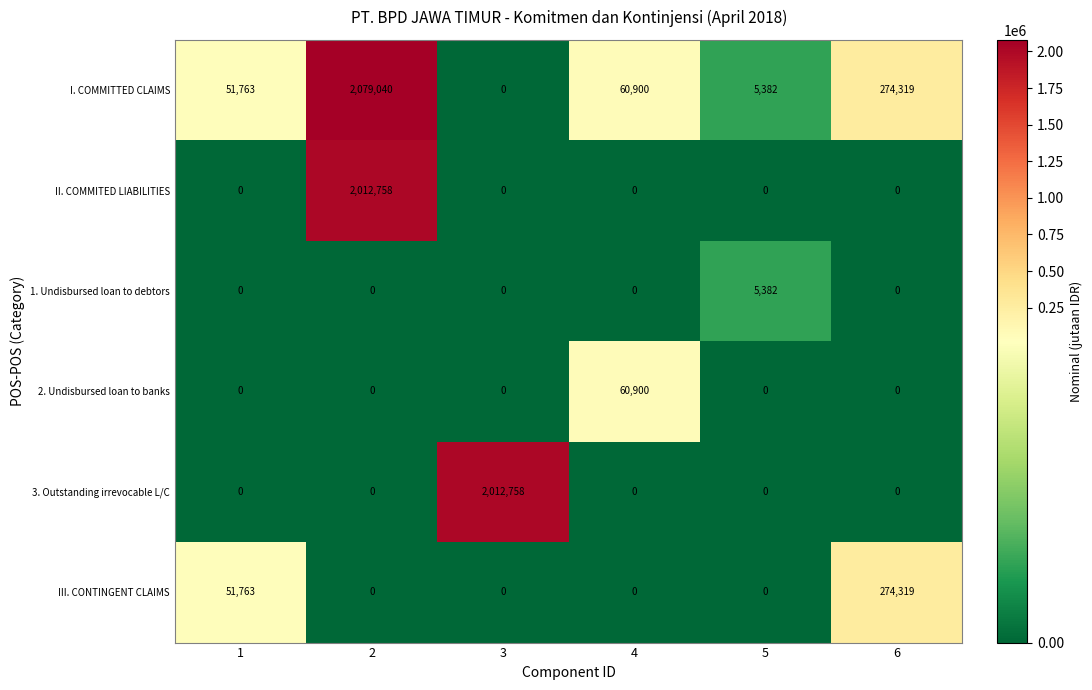

Read the 1. Undisbursed loan to debtors value at 5, to the nearest 100.

5400